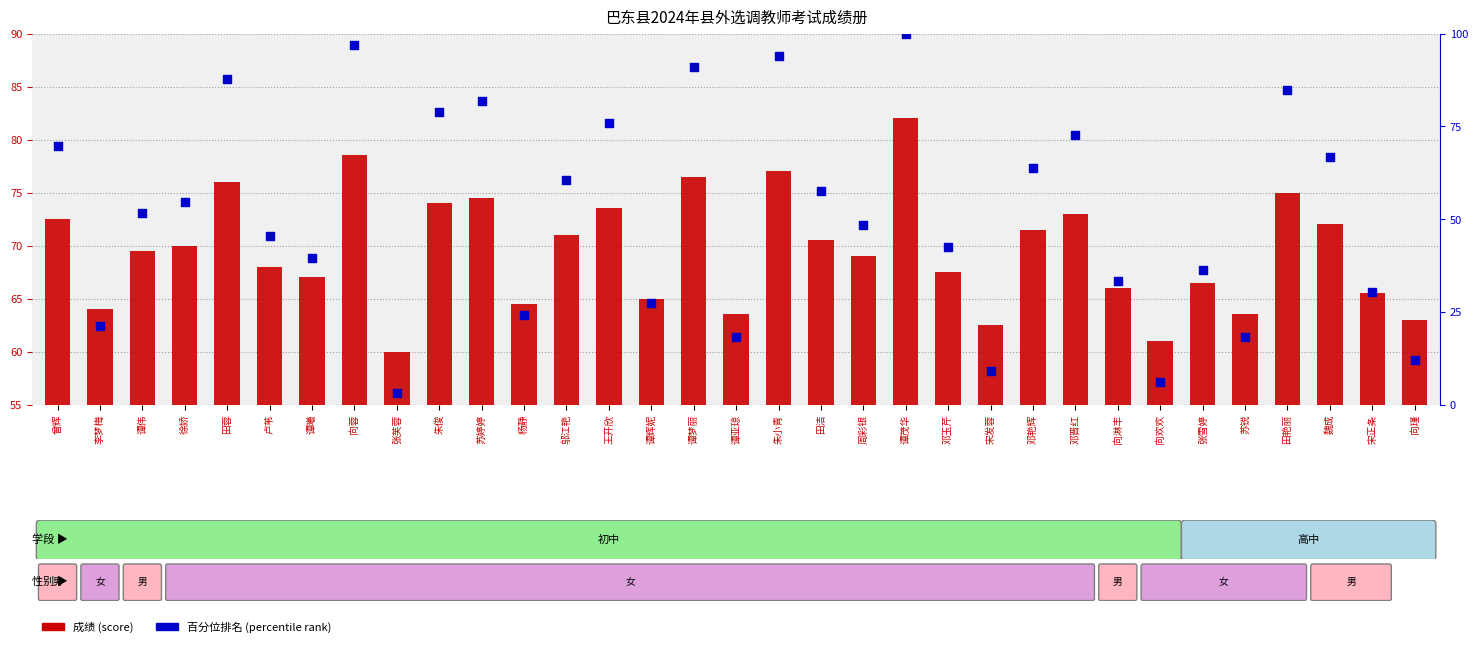

Is the value of 百分位排名 (percentile rank) at 杨静 greater than the value of 成绩 (score) at 向蓉?

No